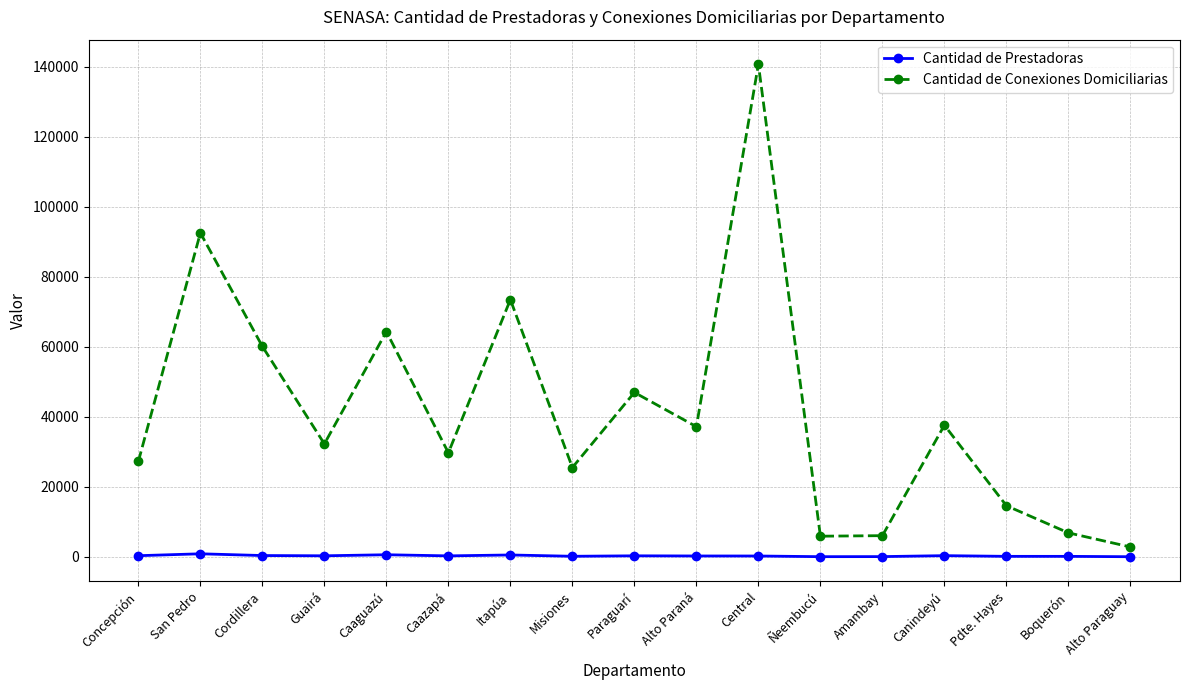

Where does the Cantidad de Conexiones Domiciliarias series first go above 32251?

San Pedro